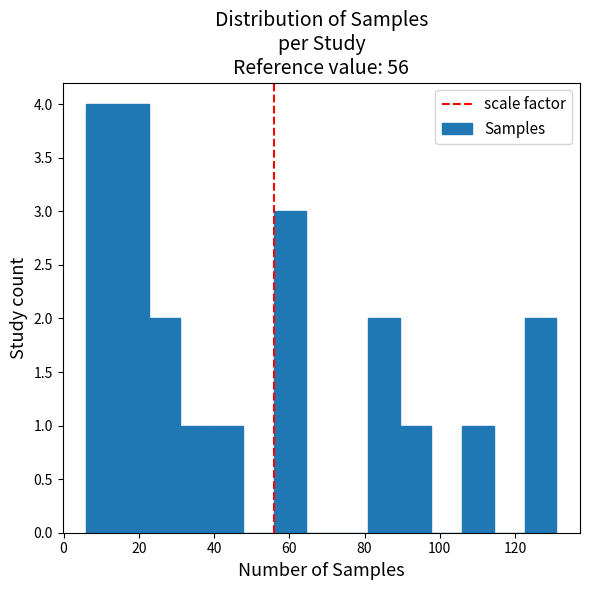

Reading left to right, transcribe this chart: for each bar, give the range it covers on the x-axis and its height. Neither the bar edges nor the heights are printed on the chart, so give them approximately, as read against the axes.

6 to 14: 4
14 to 22: 4
22 to 32: 2
32 to 40: 1
40 to 48: 1
48 to 56: 0
56 to 64: 3
64 to 72: 0
72 to 82: 0
82 to 90: 2
90 to 98: 1
98 to 106: 0
106 to 114: 1
114 to 122: 0
122 to 132: 2